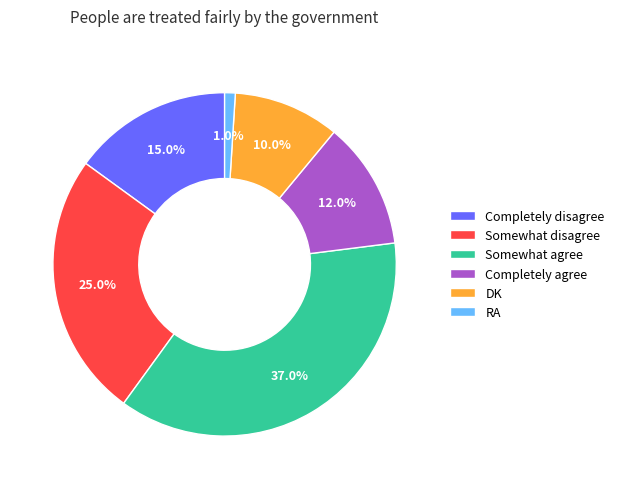

The Completely agree slice represents 12% of the pie. True or false?

True